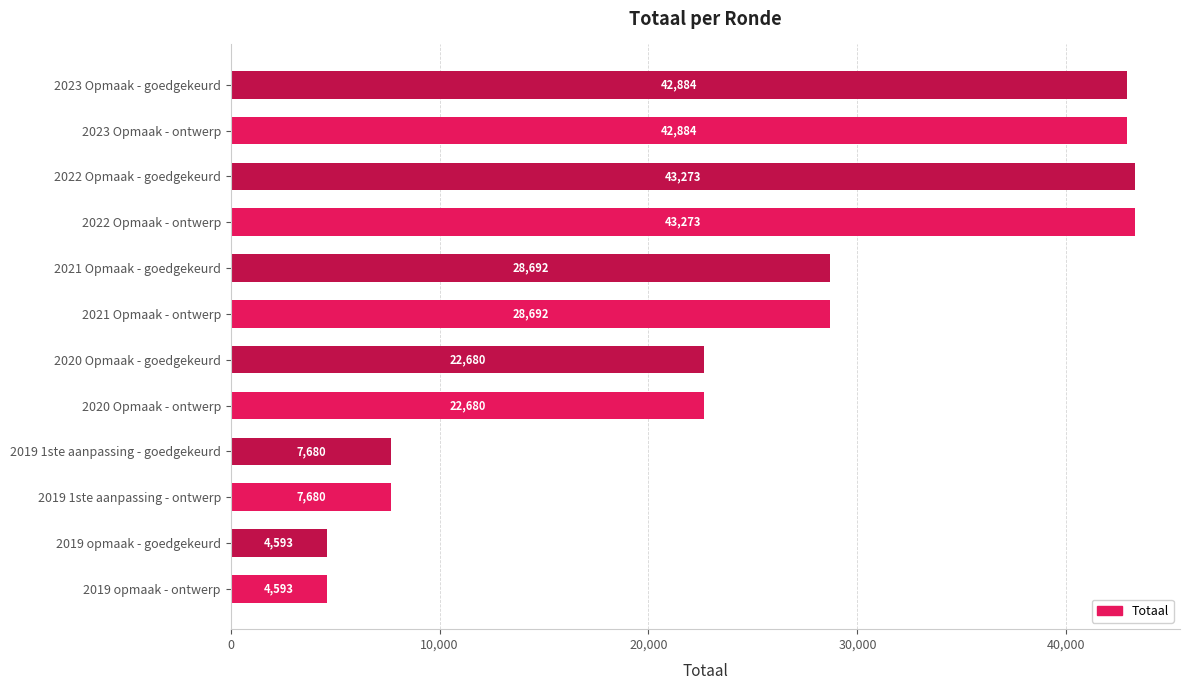

The value at 2019 1ste aanpassing - goedgekeurd is 7680. True or false?

True